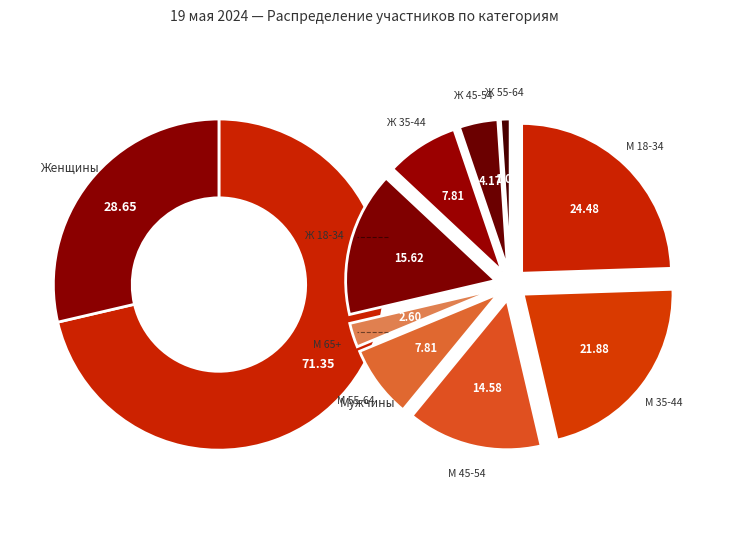

Is the sum of Ж 45-54 and Ж 18-34 greater than half?

No